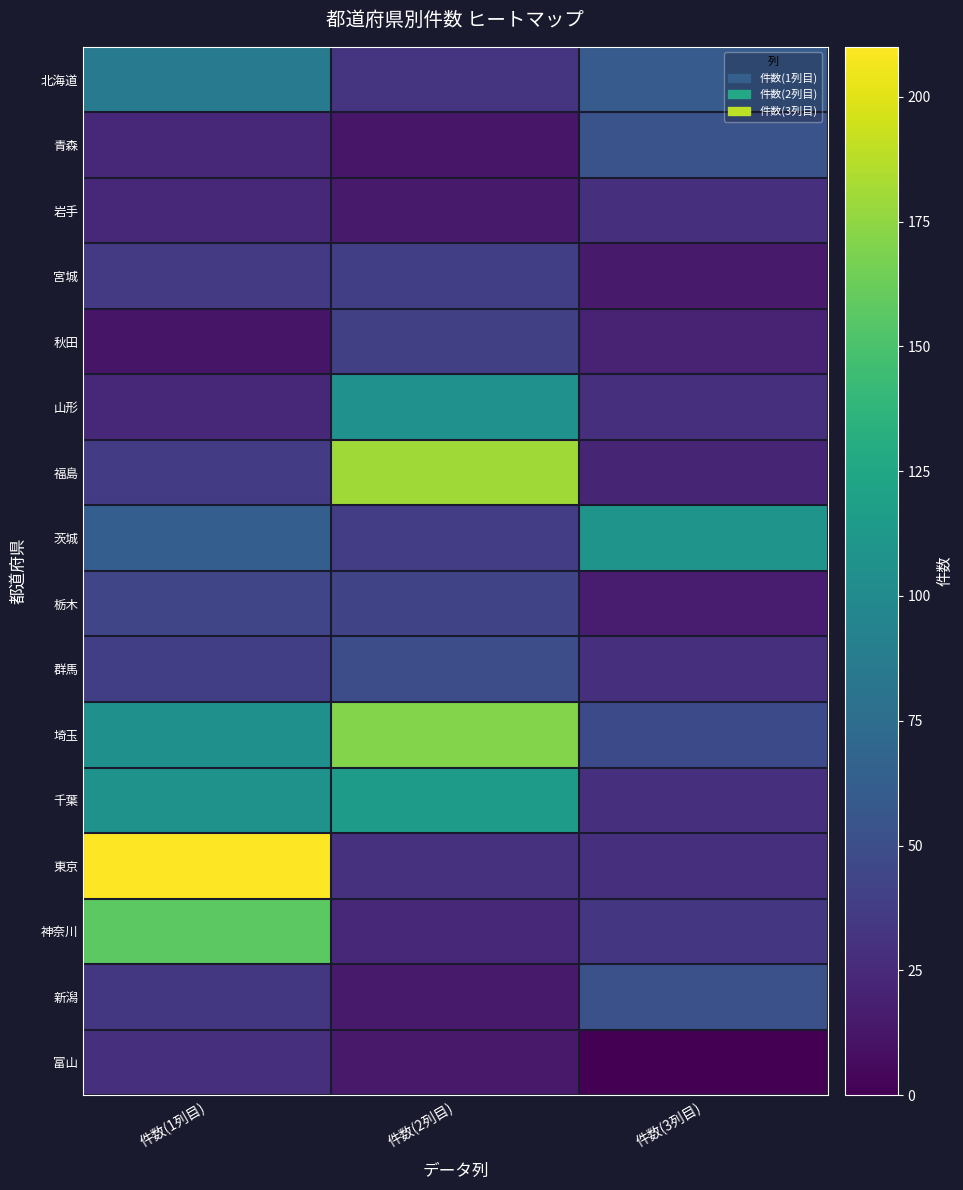

Between 件数(3列目) and 件数(2列目), which is larger?

件数(3列目)